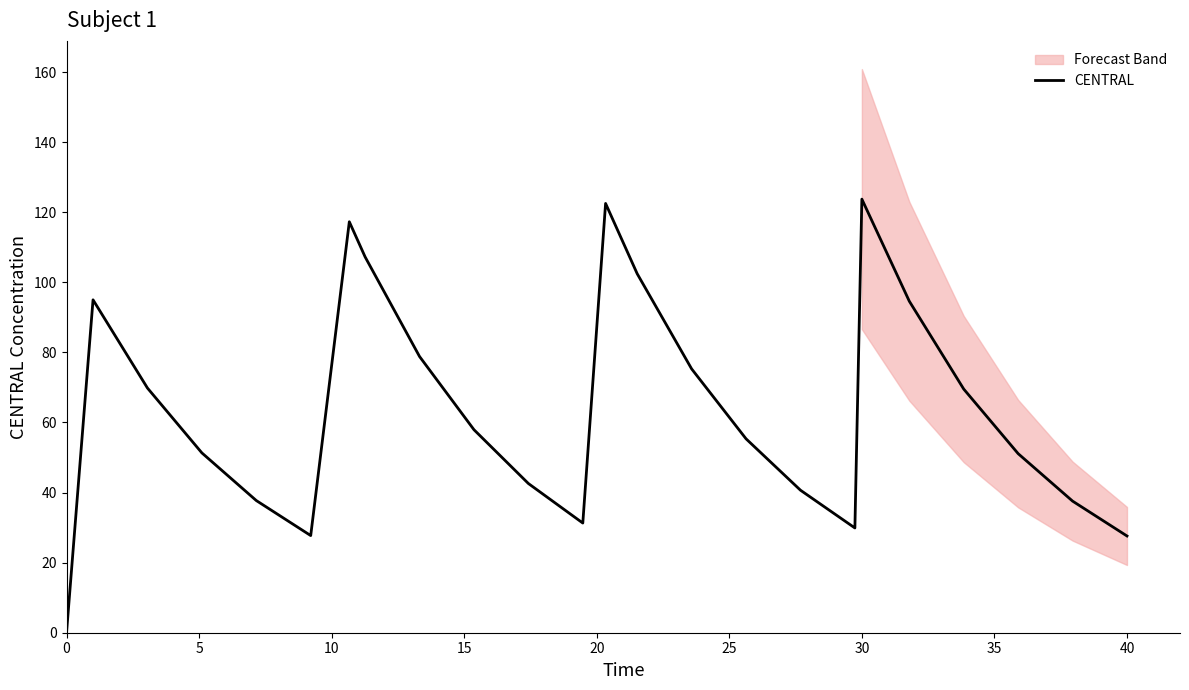

How many data points are less than 57?

12